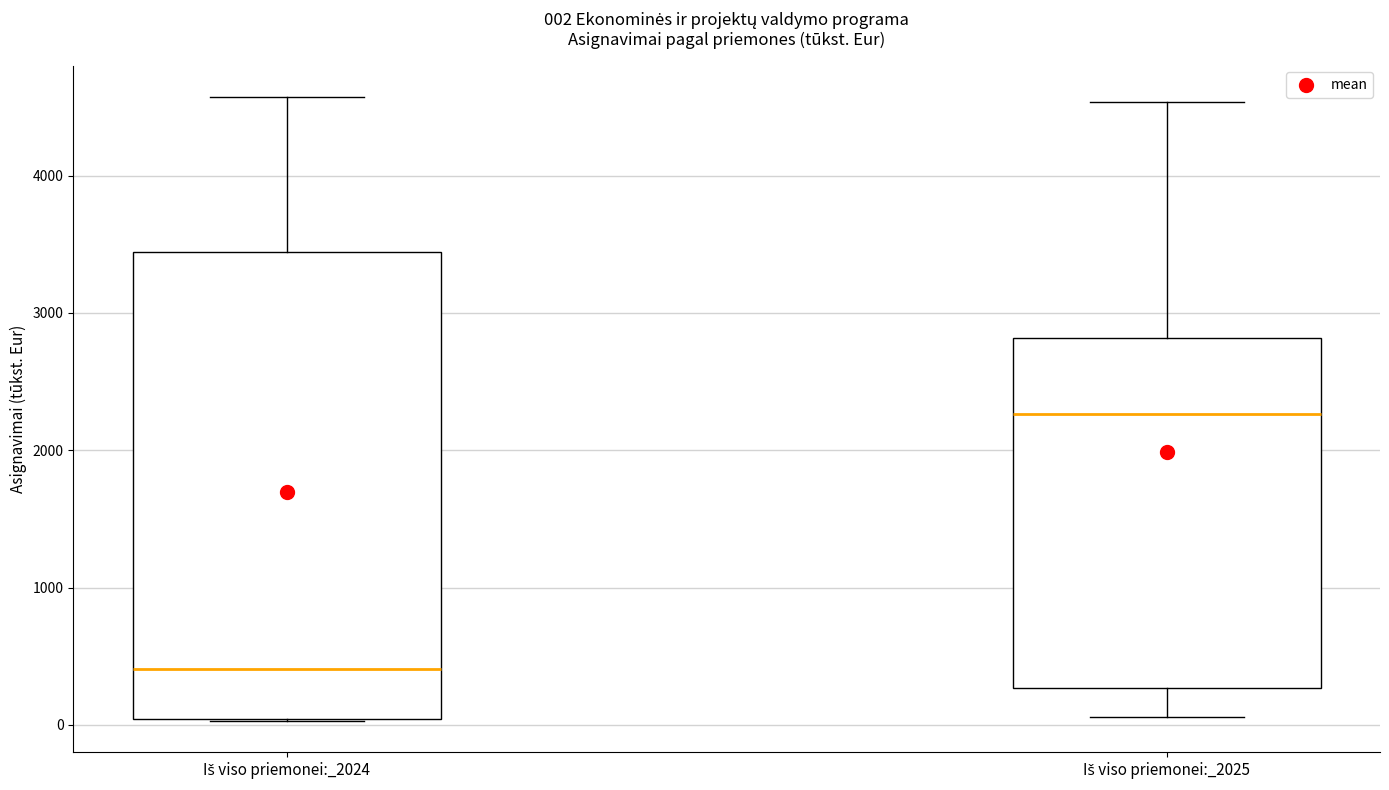

Which box is the tallest, from its lower edge to its upper edge?

Iš viso priemonei:_2024